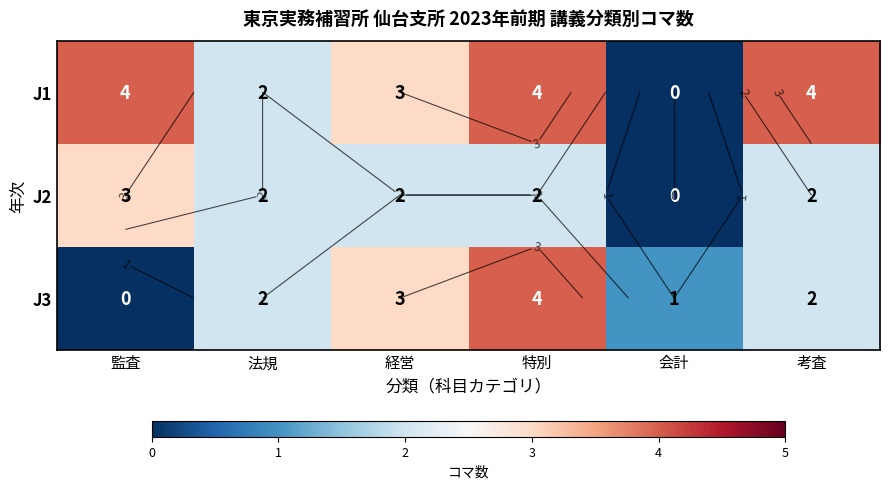

At how many categories does at least one series exceed 0?

6